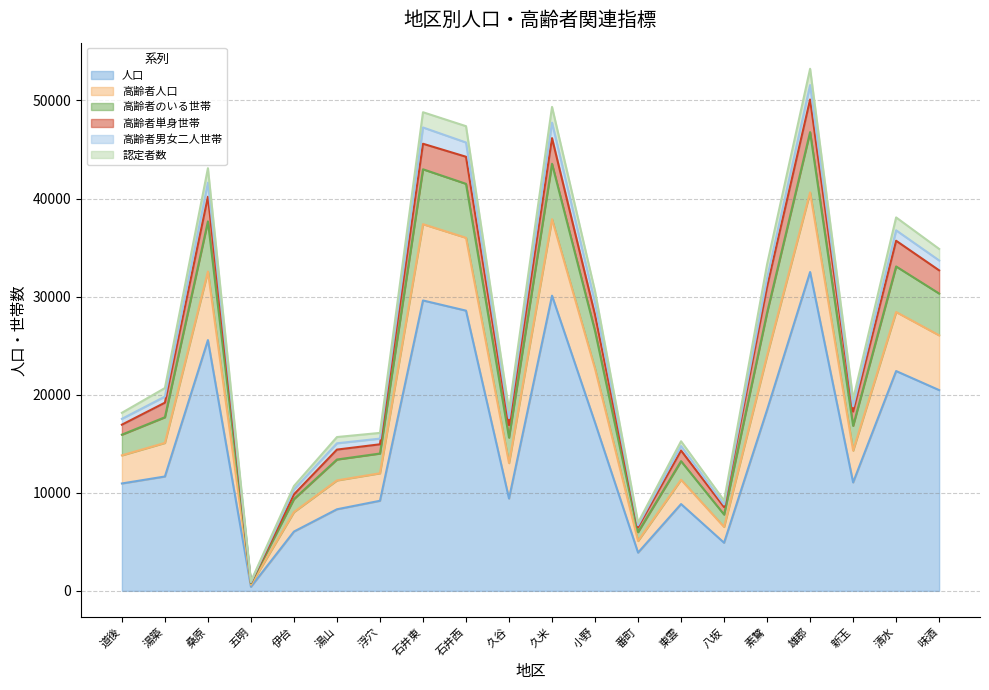

True or false: 高齢者人口 has a value of 21250 at 東雲.

False